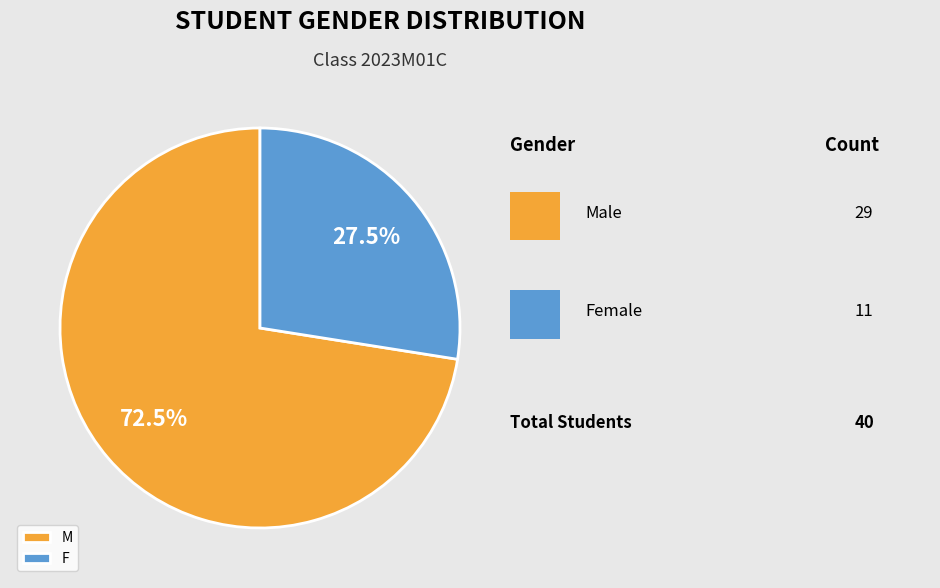

Which category has the smallest portion of the pie?

F